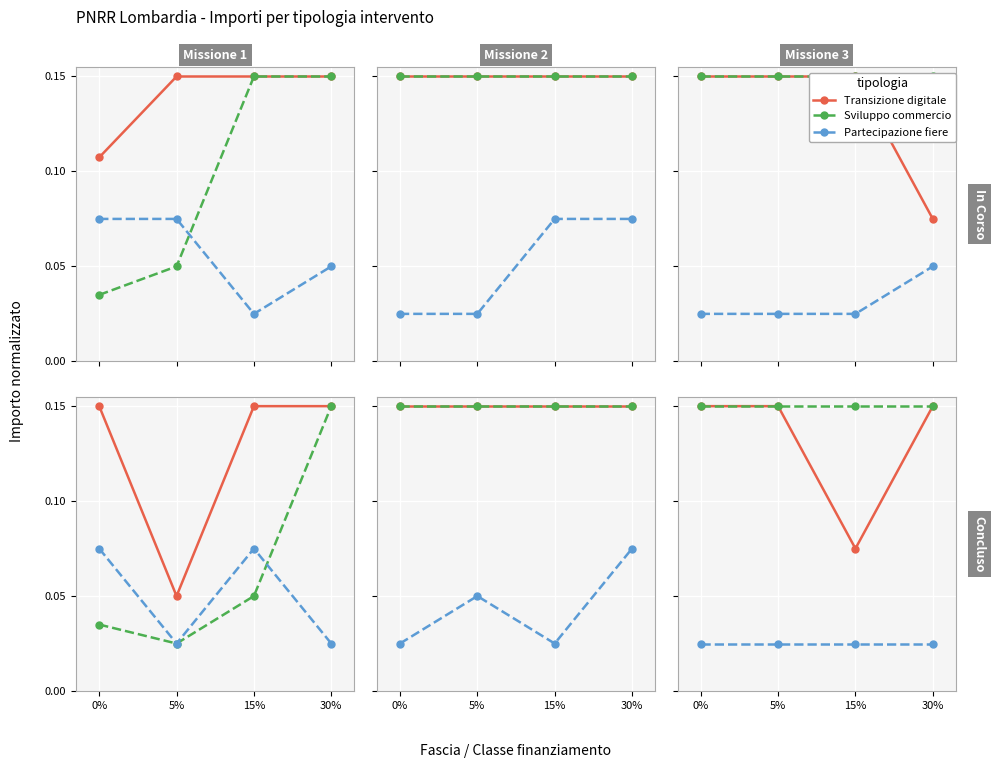

What is the label of the 1st point from the right?

30%